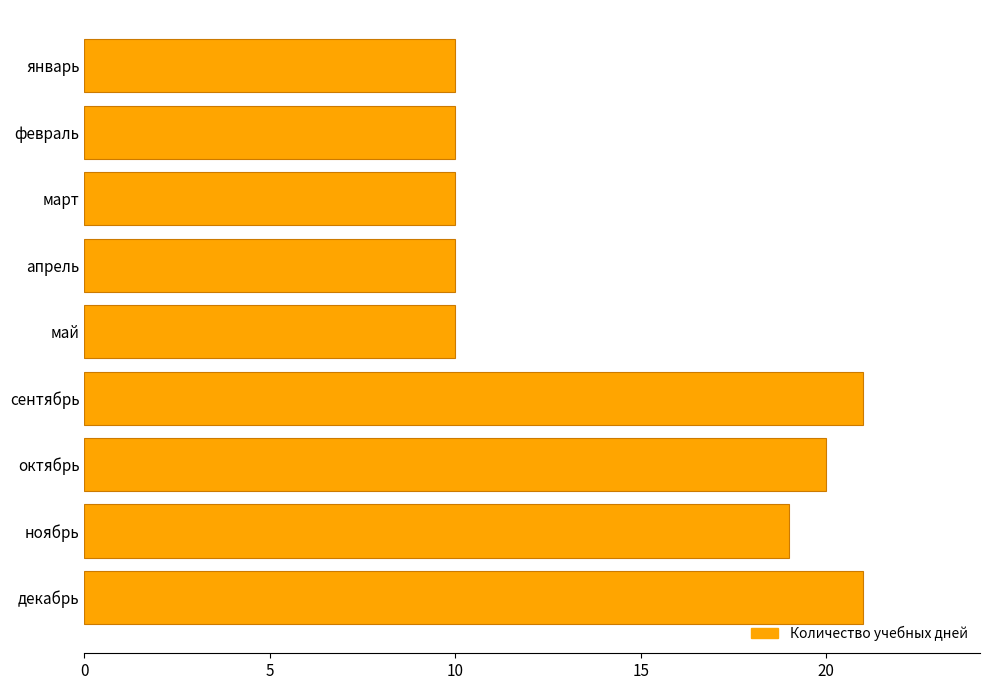

Count the number of categories in the chart.

9